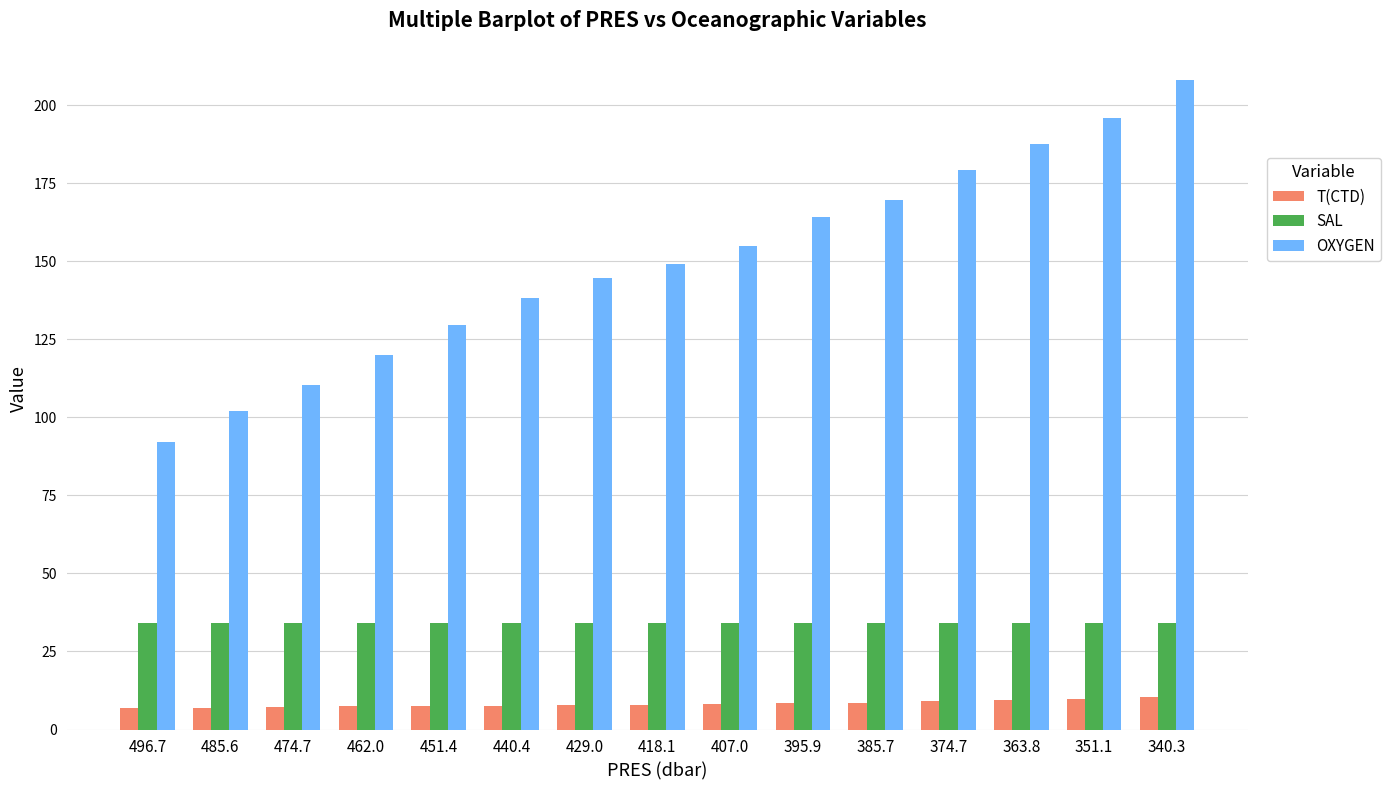

What position from the left is 451.4?

5